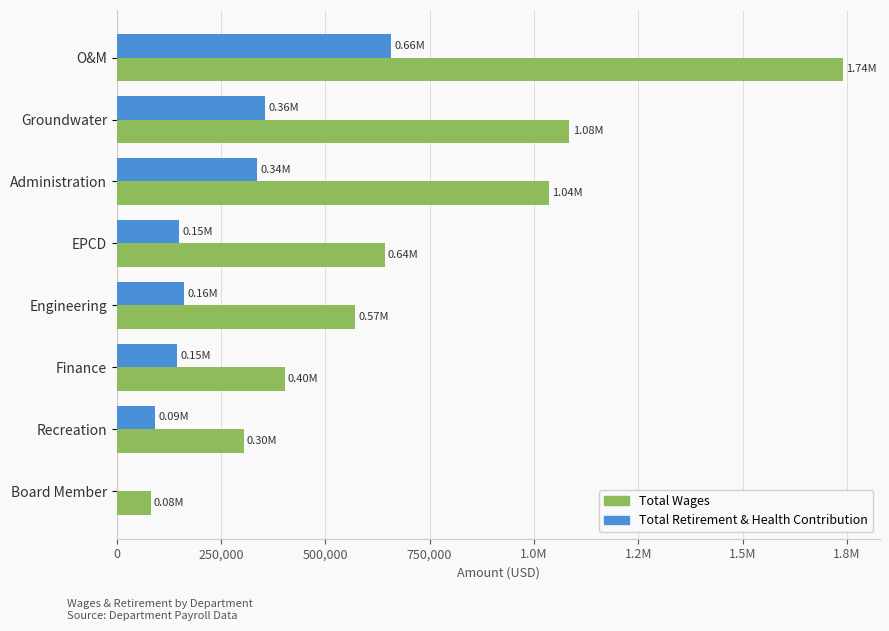

What is the difference between the maximum and minimum values in the Total Retirement & Health Contribution series?

657756